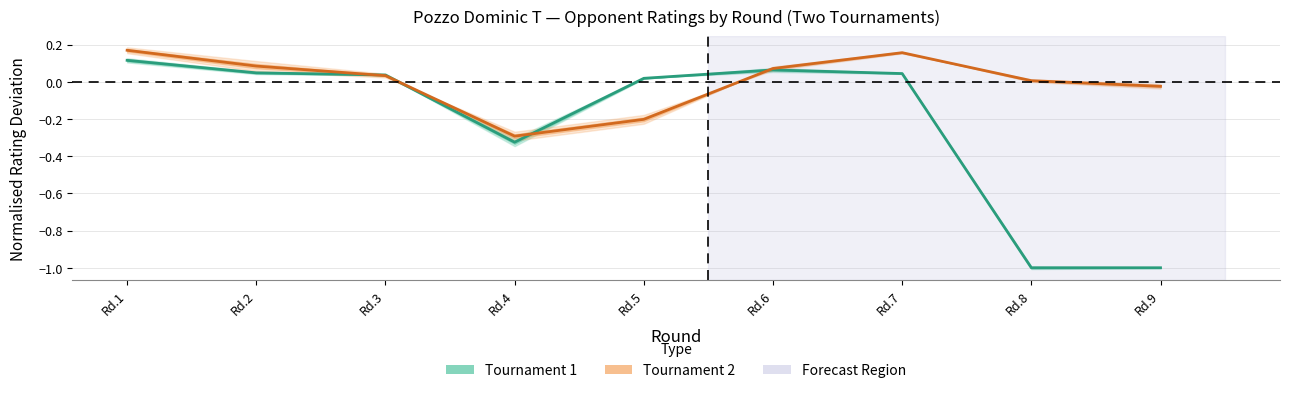

Is it true that Tournament 1 (Estimate) equals 0.0 at Rd.5?

False